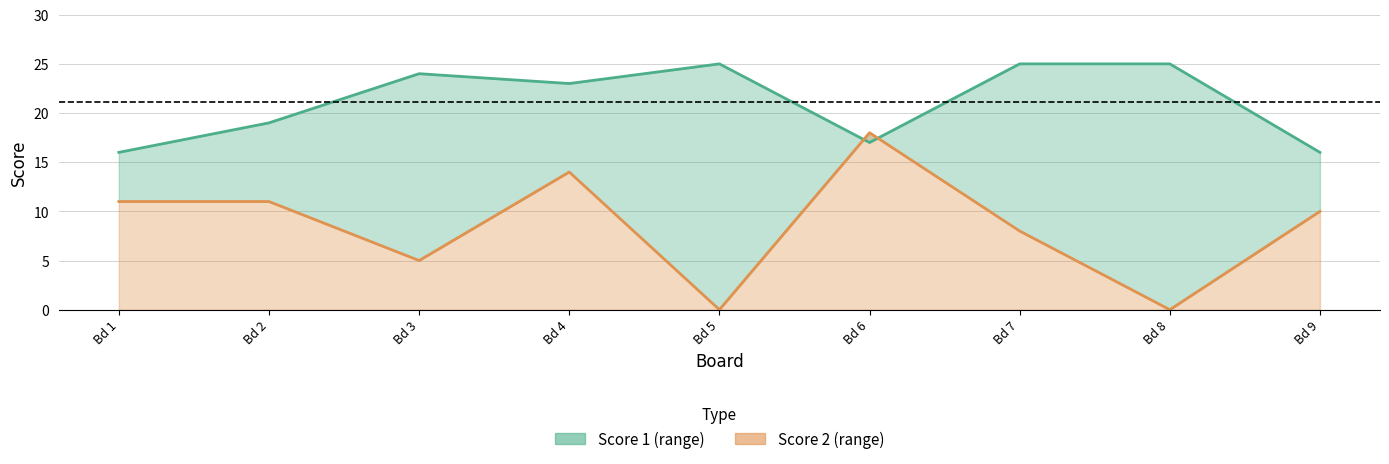

The value of Score 2 at Bd 9 is 17. True or false?

False